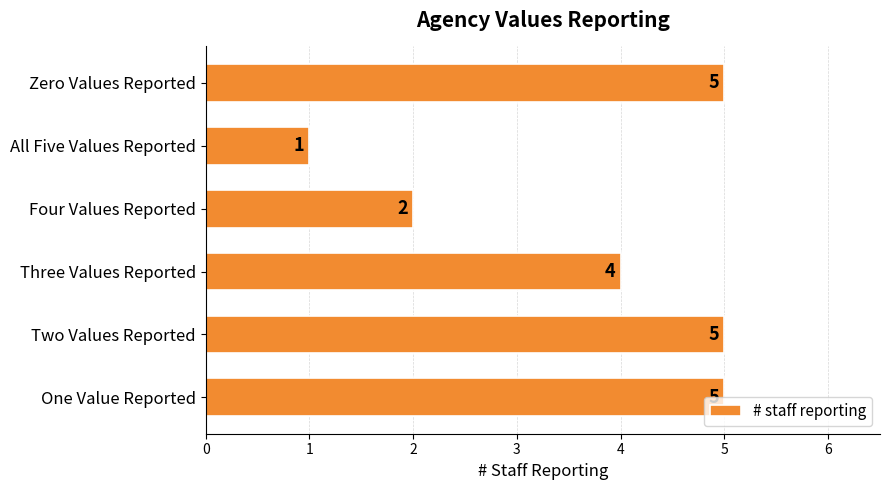

What is the change in value from Four Values Reported to Three Values Reported?

+2